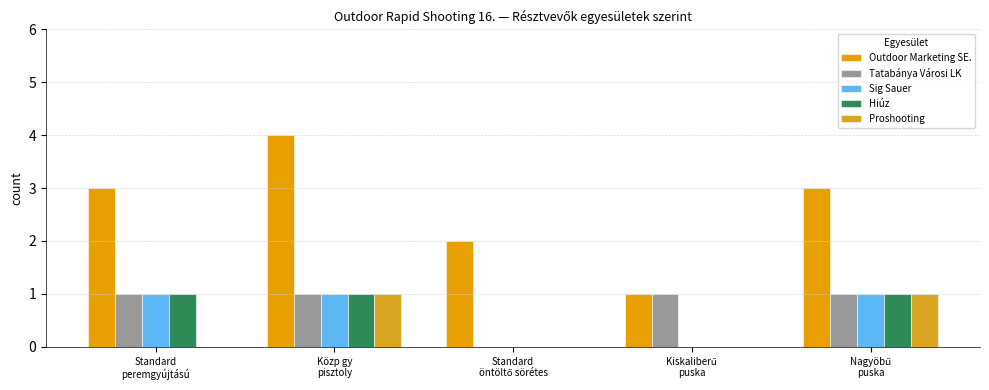

How many groups of bars are there?

5